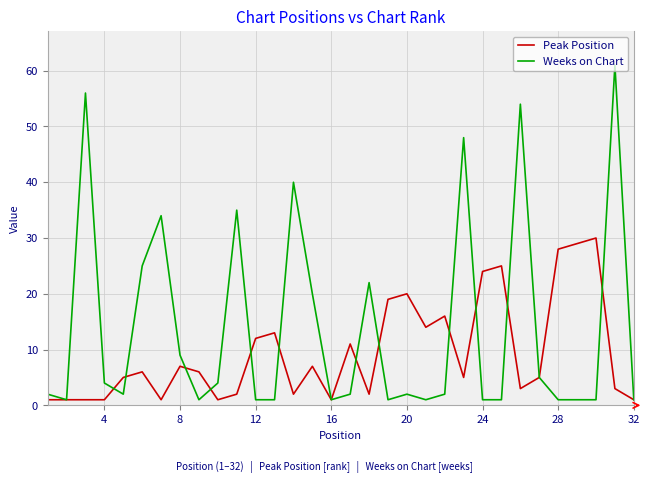

What is the maximum value shown in the chart?

61